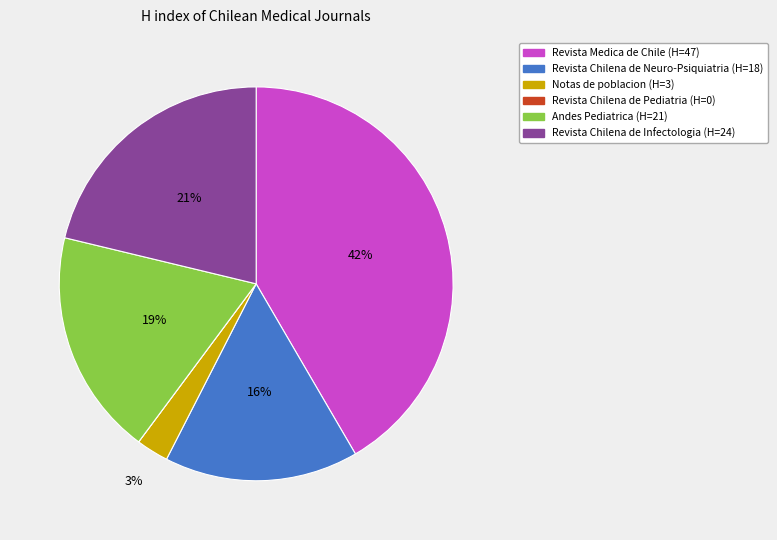

Between Revista Chilena de Infectologia and Andes Pediatrica, which is larger?

Revista Chilena de Infectologia